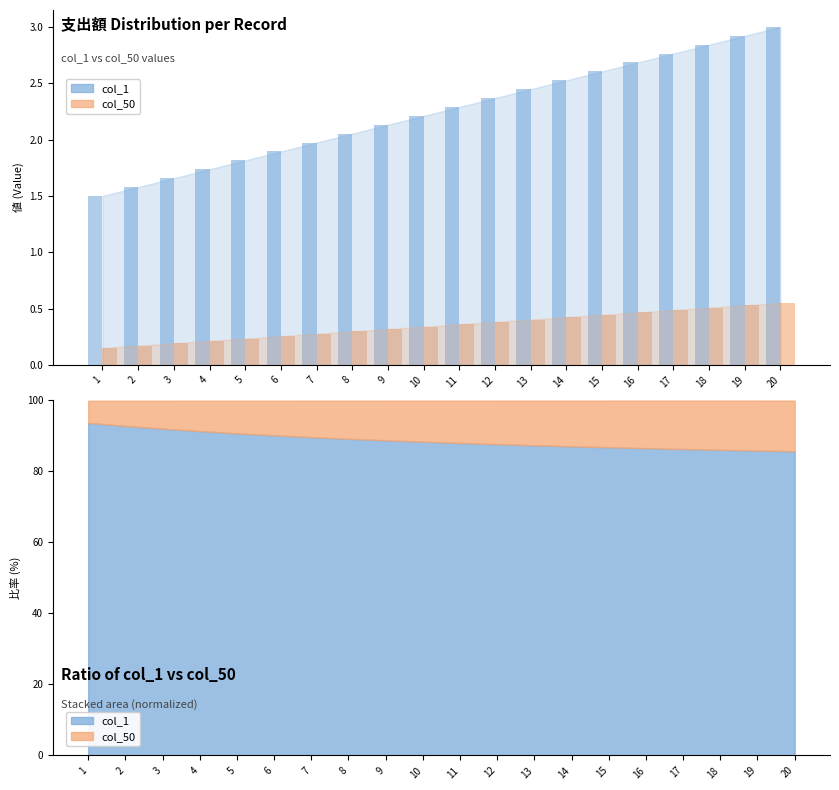

Between 4 and 9, which is larger?

9